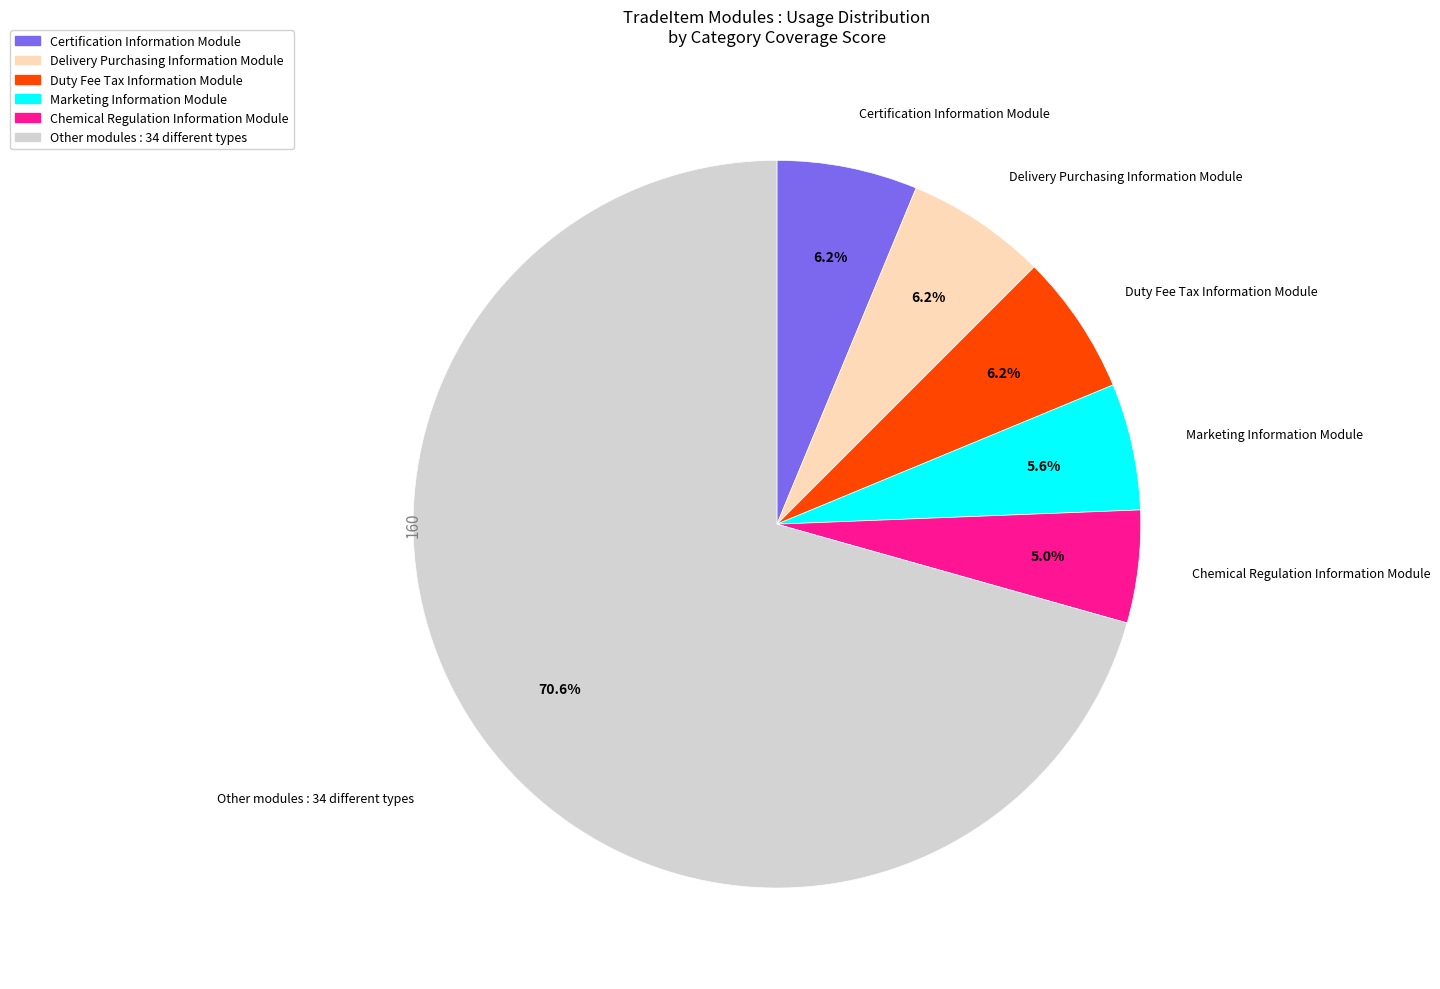

Is there a majority slice in this chart?

Yes